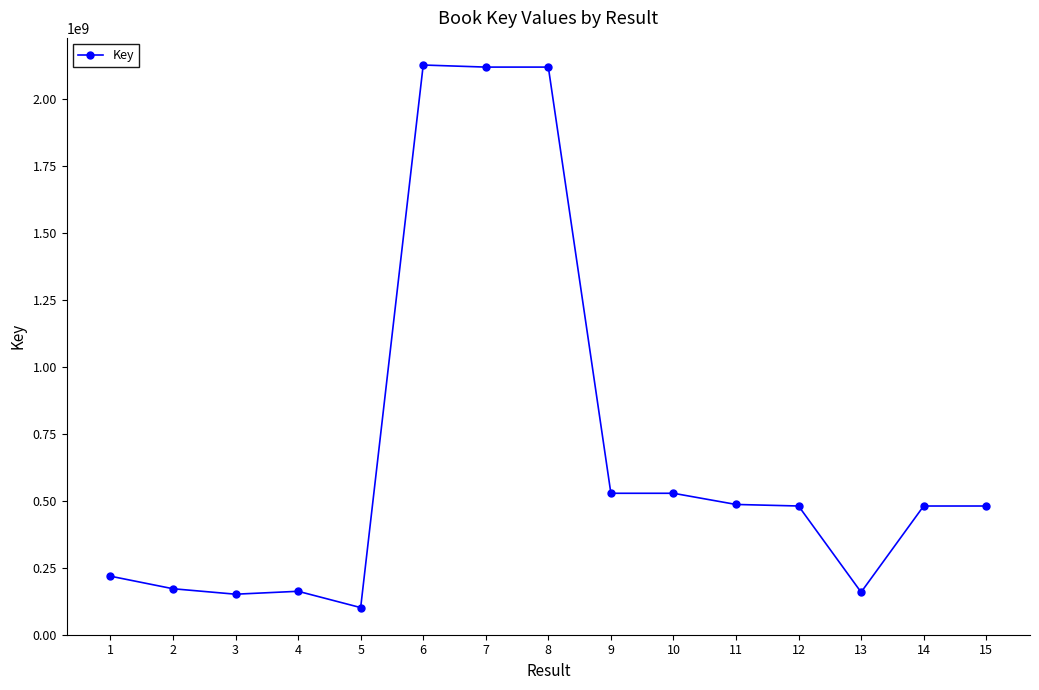

What is the change in value from 5 to 7?

+2019616430